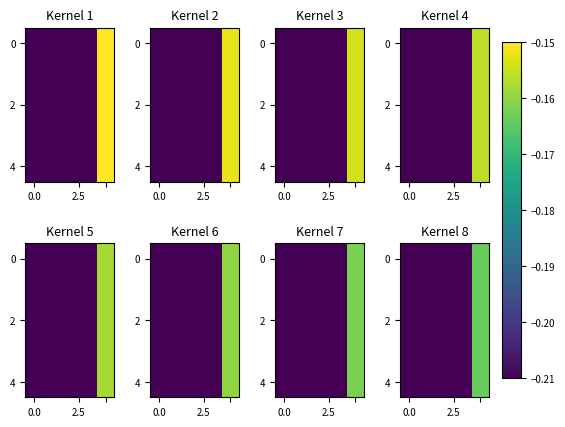

What is the difference between the maximum and minimum values in the 2 series?

0.1